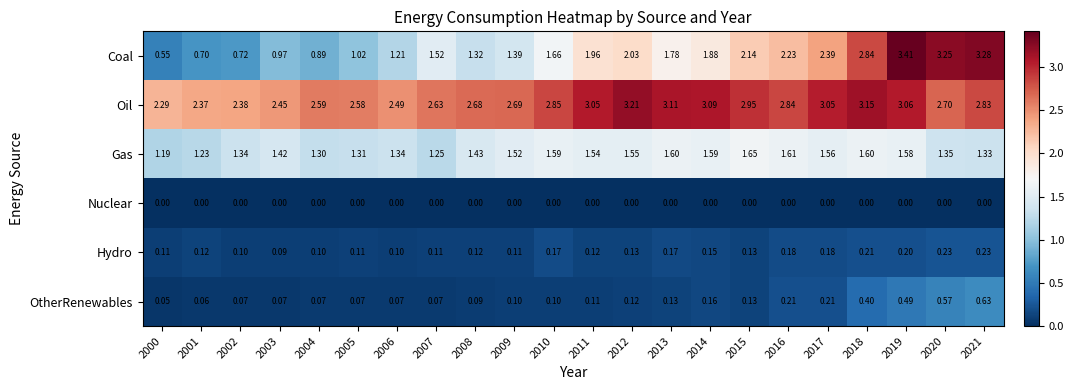

Which series has the largest total across all categories?

Oil